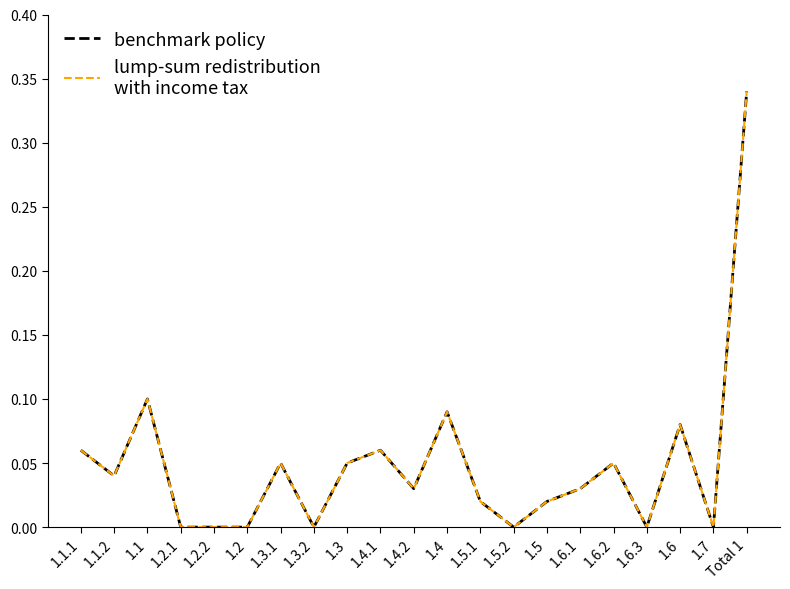

Does the chart have visible grid lines?

No